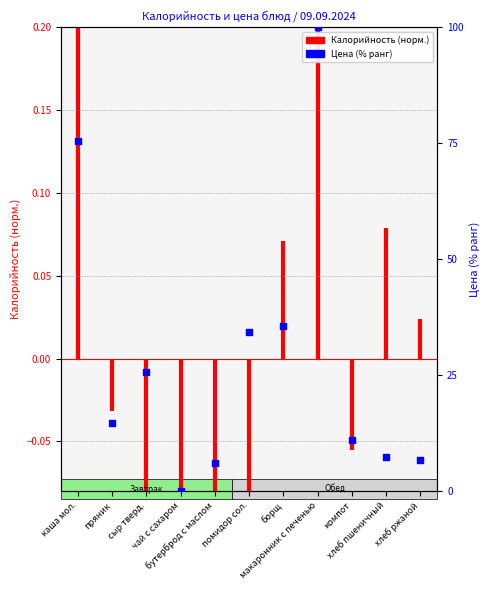

Approximately how many times larger is the value at бутерброд с маслом compared to хлеб ржаной?

0.9